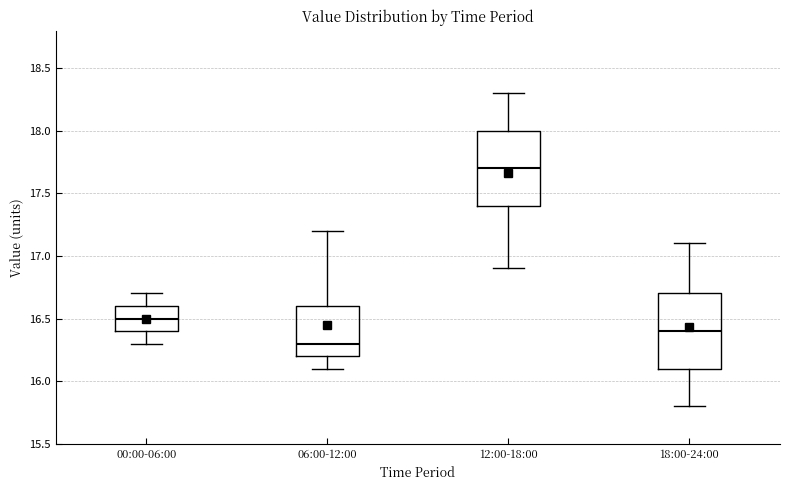

Reading left to right, read every box against the y-axis: the position of its median line, the range the box covers, and the ends of its whiskers. The values are not printed on the chart, so give them approximately, as read against the axis.

00:00-06:00: median 16.5, box 16.4 to 16.6, whiskers 16.3 to 16.7
06:00-12:00: median 16.3, box 16.2 to 16.6, whiskers 16.1 to 17.2
12:00-18:00: median 17.7, box 17.4 to 18.0, whiskers 16.9 to 18.3
18:00-24:00: median 16.4, box 16.1 to 16.7, whiskers 15.8 to 17.1